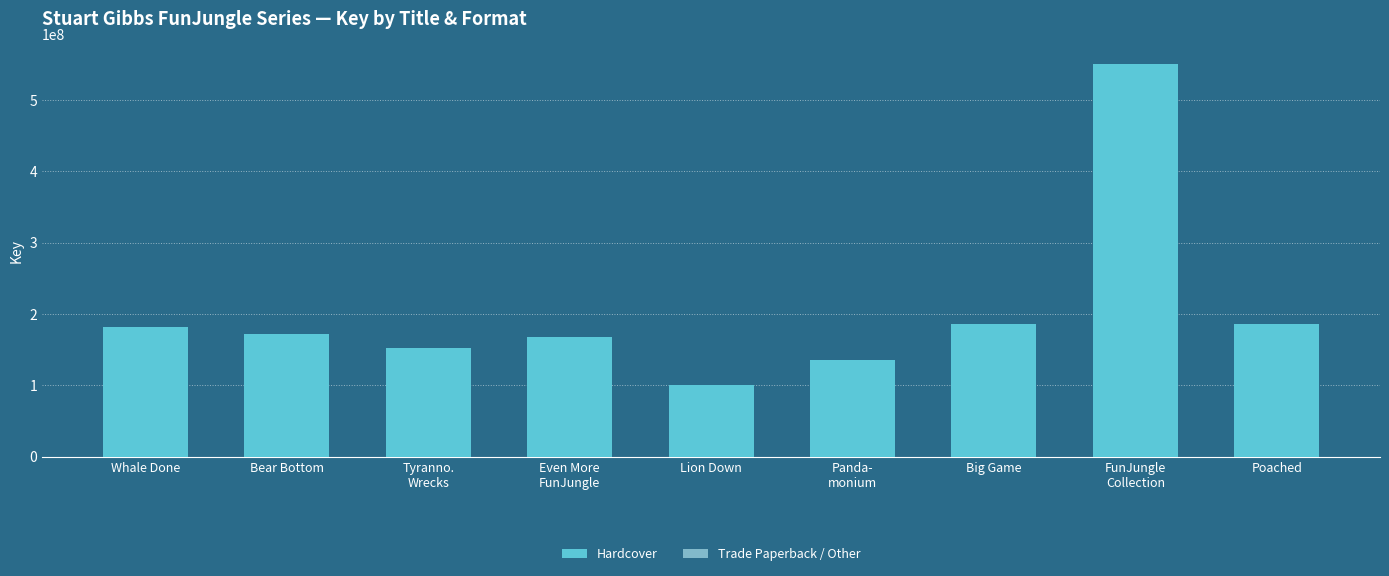

What is the maximum value shown in the chart?

550717405